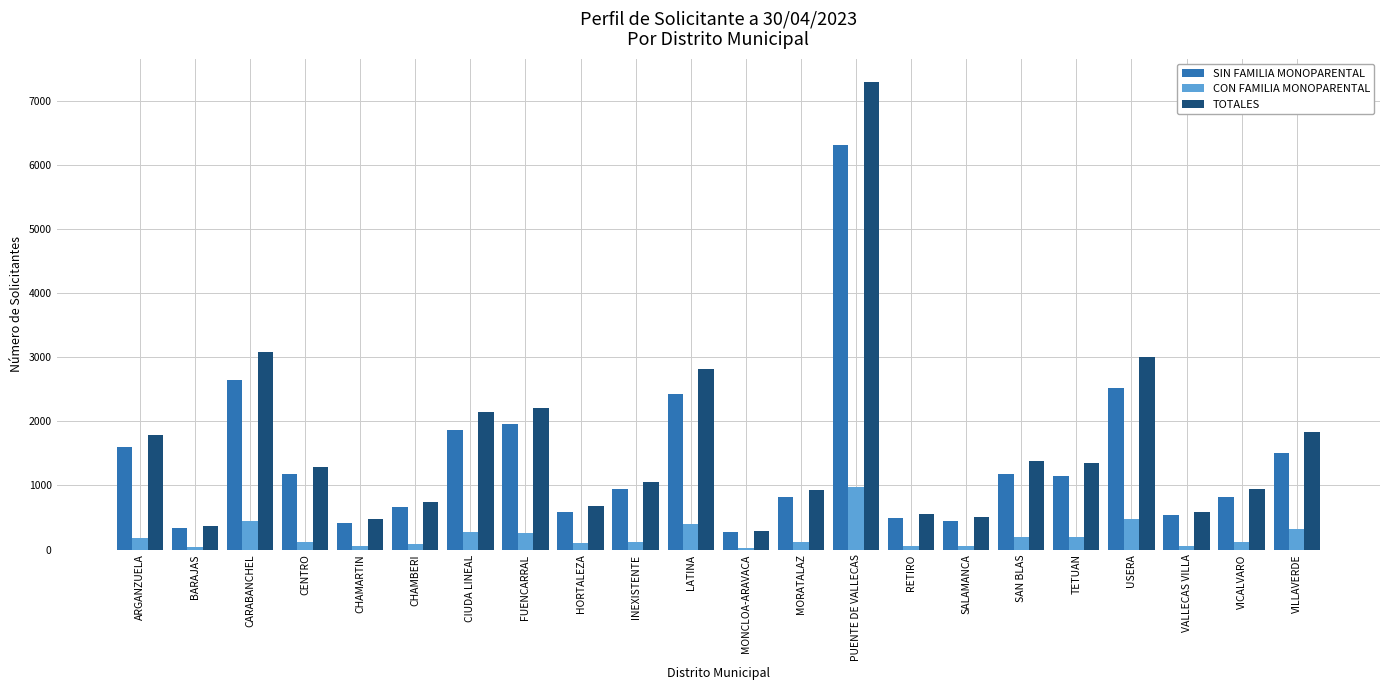

Which series has the largest total across all categories?

TOTALES